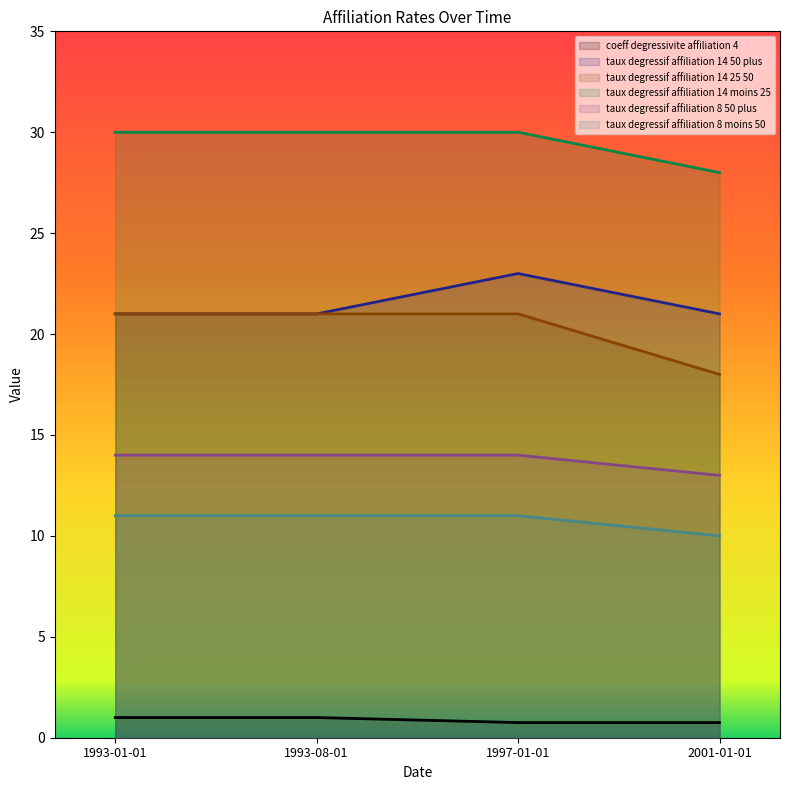

What is the label of the 1st point from the right?

2001-01-01